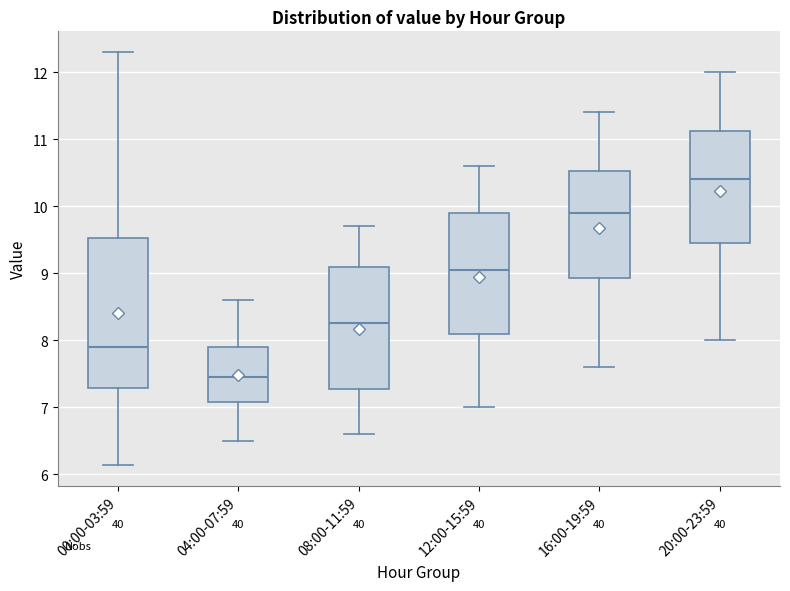

Reading left to right, transcribe this box plot: for each box, give where its median line is, the range the box spans, and where its two whiskers end, as read against the y-axis. The values are not printed on the chart, so give them approximately, as read against the axis.

00:00-03:59: median 7.9, box 7.3 to 9.5, whiskers 6.1 to 12.3
04:00-07:59: median 7.5, box 7.1 to 7.9, whiskers 6.5 to 8.6
08:00-11:59: median 8.3, box 7.3 to 9.1, whiskers 6.6 to 9.7
12:00-15:59: median 9.1, box 8.1 to 9.9, whiskers 7.0 to 10.6
16:00-19:59: median 9.9, box 8.9 to 10.5, whiskers 7.6 to 11.4
20:00-23:59: median 10.4, box 9.5 to 11.1, whiskers 8.0 to 12.0